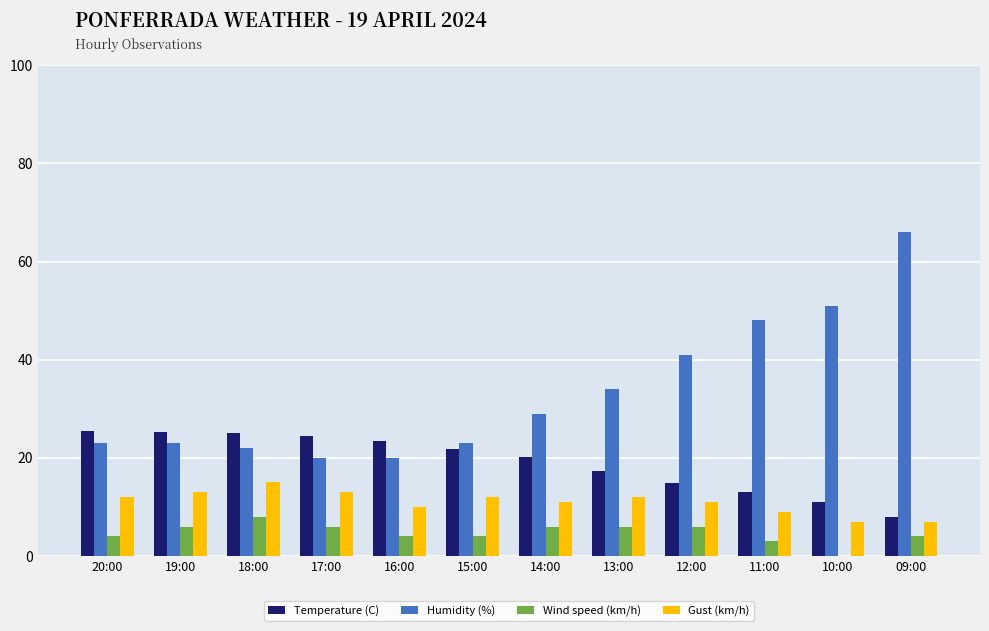

Is the value of Humidity (%) at 15:00 greater than the value of Temperature (C) at 19:00?

No